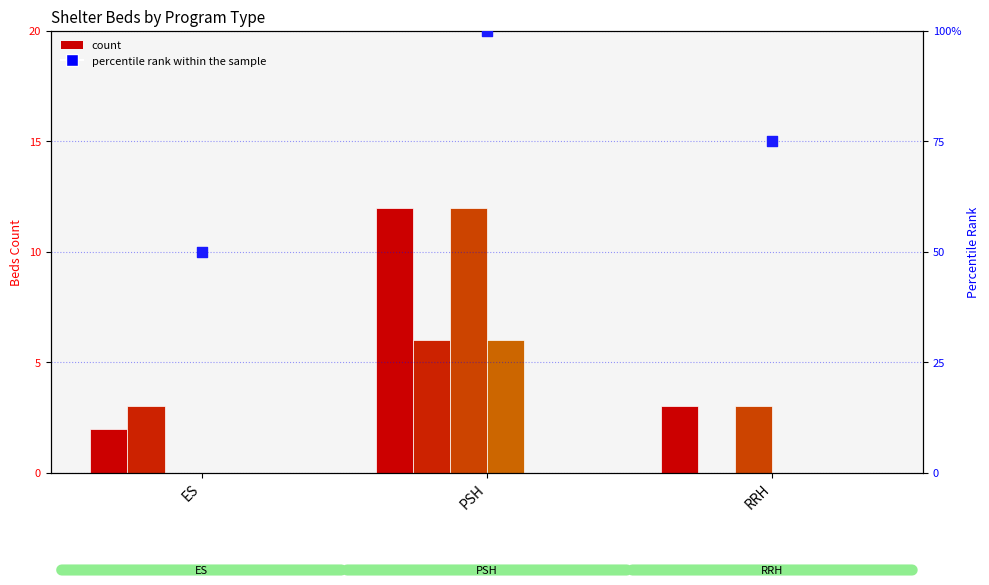

At which category is the sum across all series the highest?

PSH